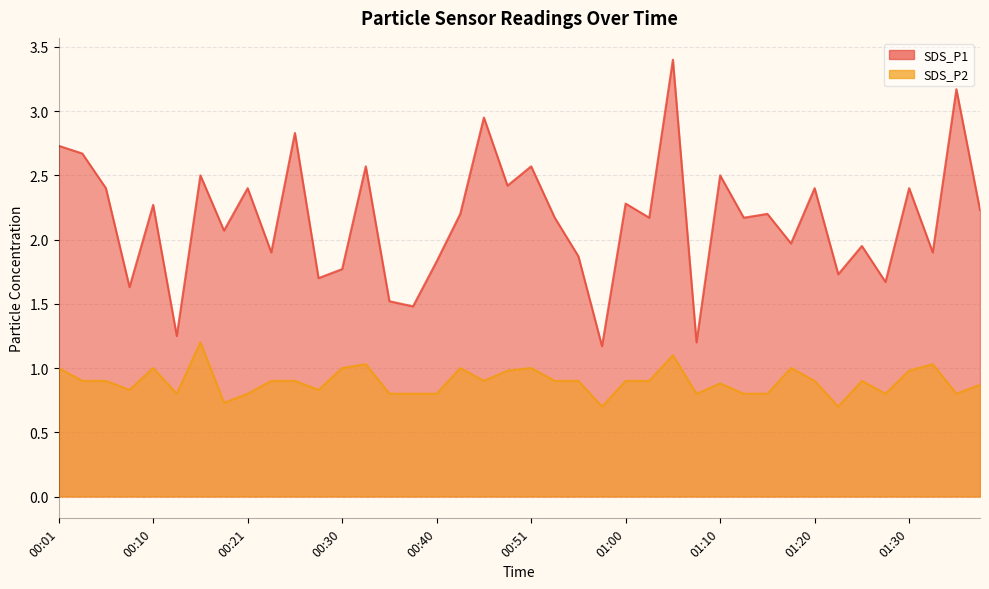

Rank the series by their average value, from lowest to highest.

SDS_P2, SDS_P1